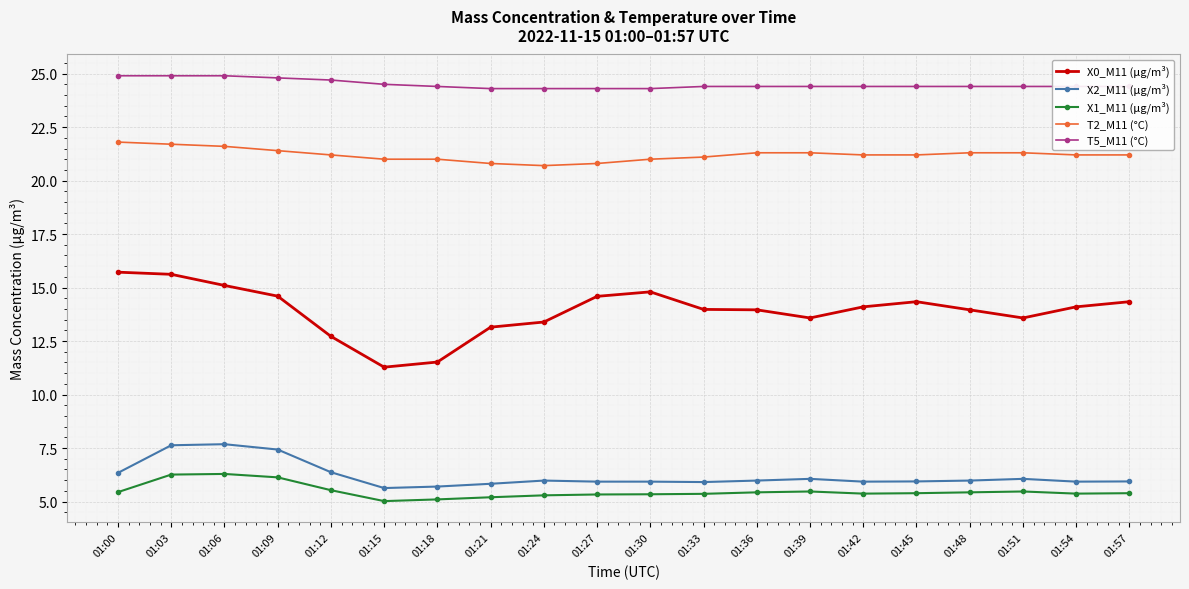

Is this an area chart (filled region under the line)?

No